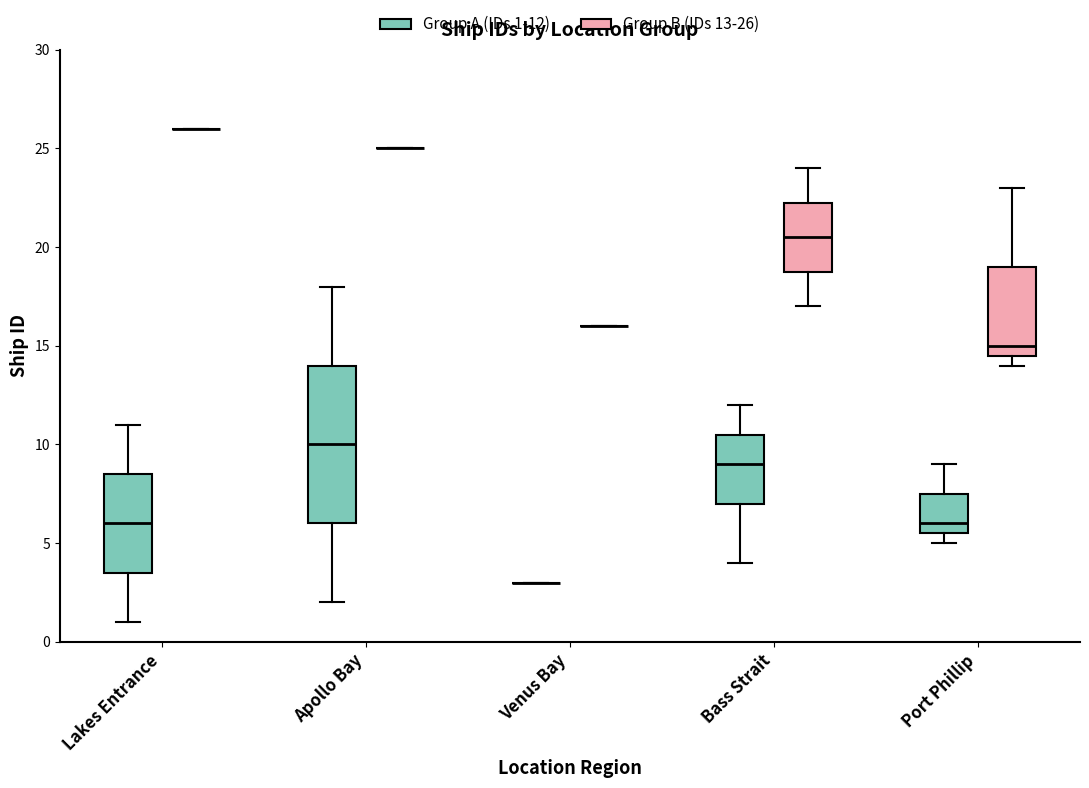

Reading left to right, transcribe this box plot: for each box, give where its median line is, the range the box spans, and where its two whiskers end, as read against the y-axis. The values are not printed on the chart, so give them approximately, as read against the axis.

Lakes Entrance (Group A (IDs 1-12)): median 6.0, box 3.5 to 8.5, whiskers 1.0 to 11.0
Lakes Entrance (Group B (IDs 13-26)): box collapsed to a line at 26.0, whiskers 26.0 to 26.0
Apollo Bay (Group A (IDs 1-12)): median 10.0, box 6.0 to 14.0, whiskers 2.0 to 18.0
Apollo Bay (Group B (IDs 13-26)): box collapsed to a line at 25.0, whiskers 25.0 to 25.0
Venus Bay (Group A (IDs 1-12)): box collapsed to a line at 3.0, whiskers 3.0 to 3.0
Venus Bay (Group B (IDs 13-26)): box collapsed to a line at 16.0, whiskers 16.0 to 16.0
Bass Strait (Group A (IDs 1-12)): median 9.0, box 7.0 to 10.5, whiskers 4.0 to 12.0
Bass Strait (Group B (IDs 13-26)): median 20.5, box 19.0 to 22.5, whiskers 17.0 to 24.0
Port Phillip (Group A (IDs 1-12)): median 6.0, box 5.5 to 7.5, whiskers 5.0 to 9.0
Port Phillip (Group B (IDs 13-26)): median 15.0, box 14.5 to 19.0, whiskers 14.0 to 23.0